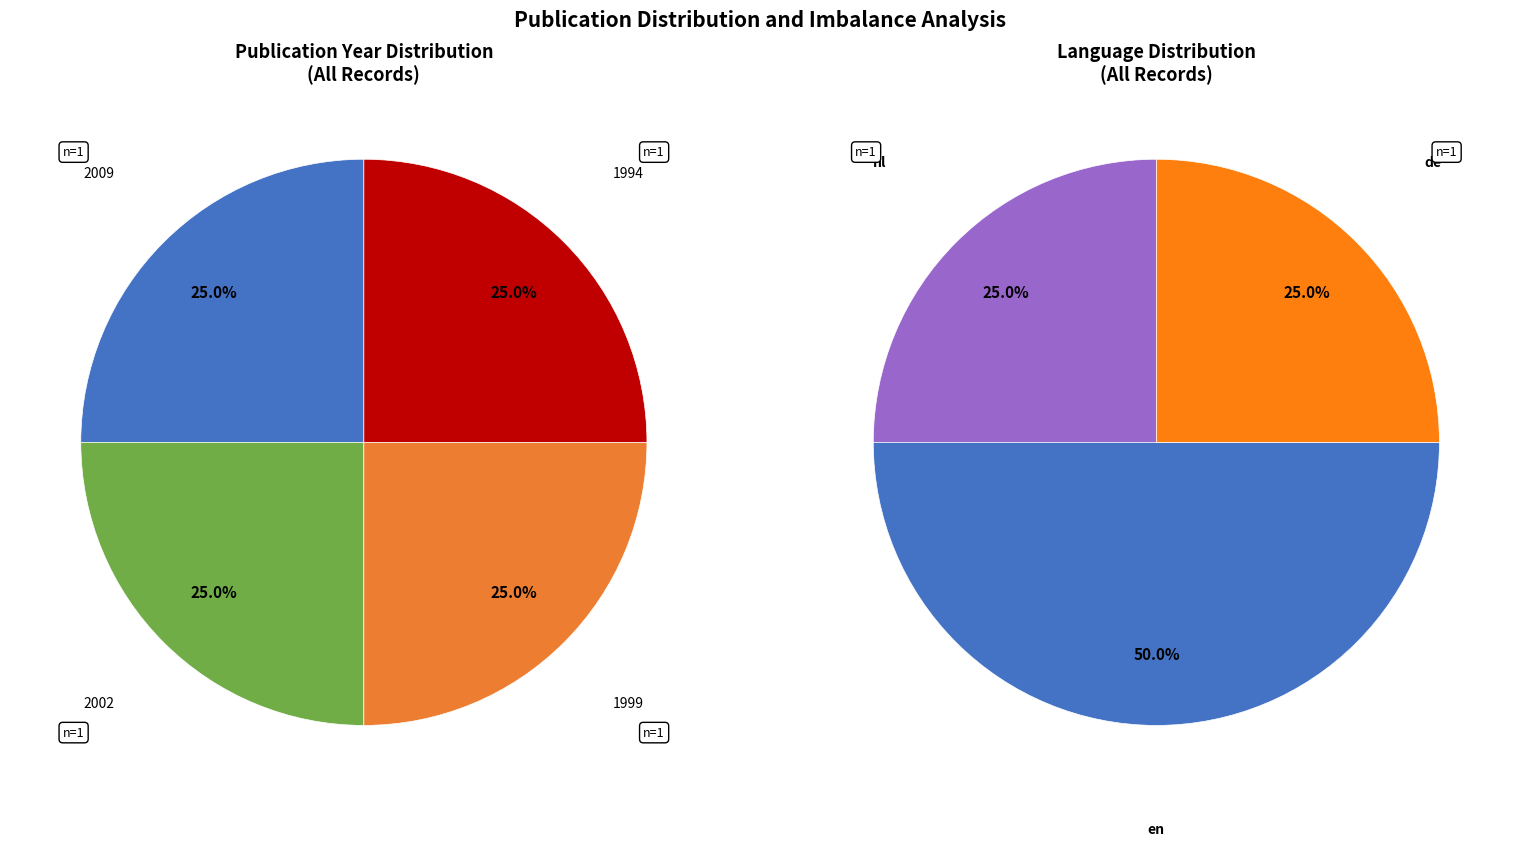

To the nearest percent, what percentage of the pie is 2009?

25%